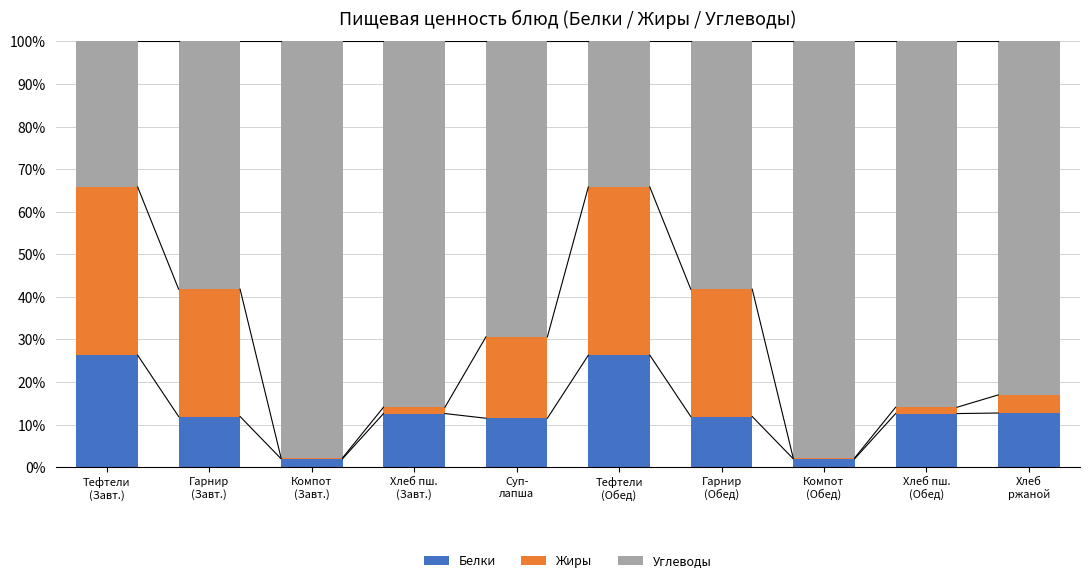

Are the bars grouped side by side (vs. stacked)?

No